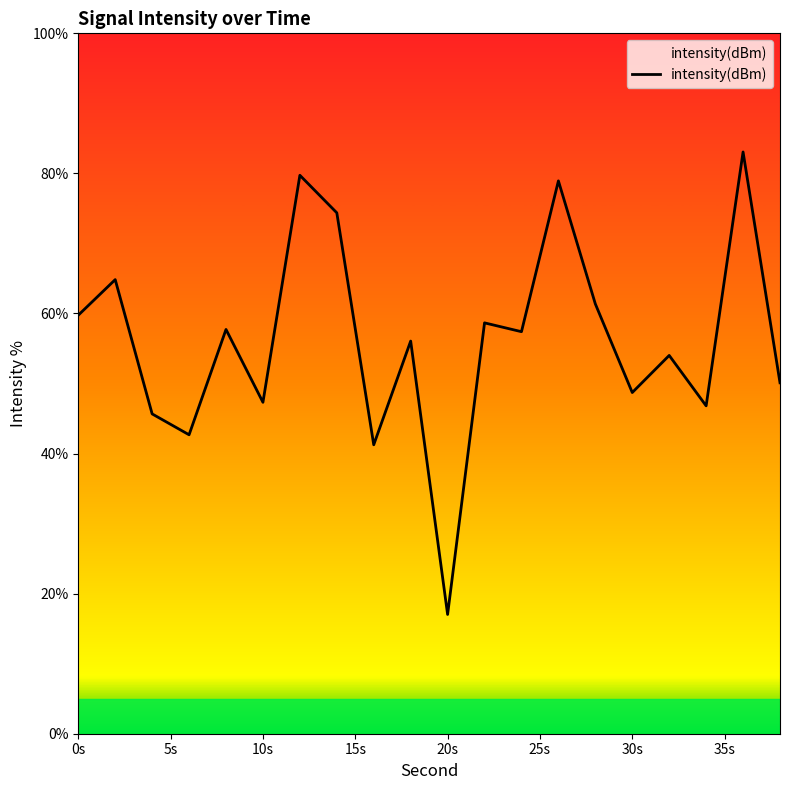

What is the minimum value shown in the chart?

17.0